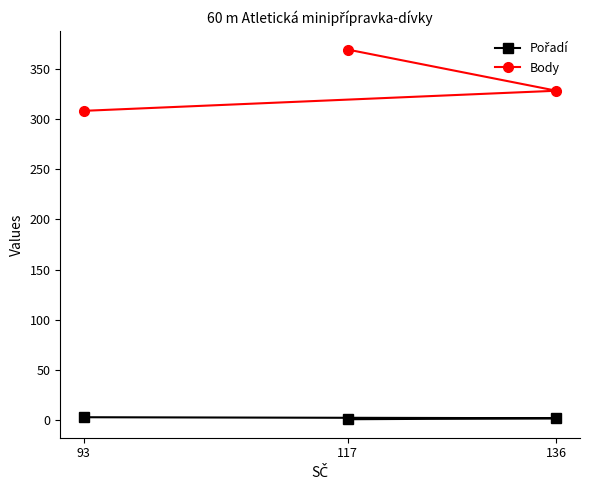

Between 93 and 136, which is larger?

93